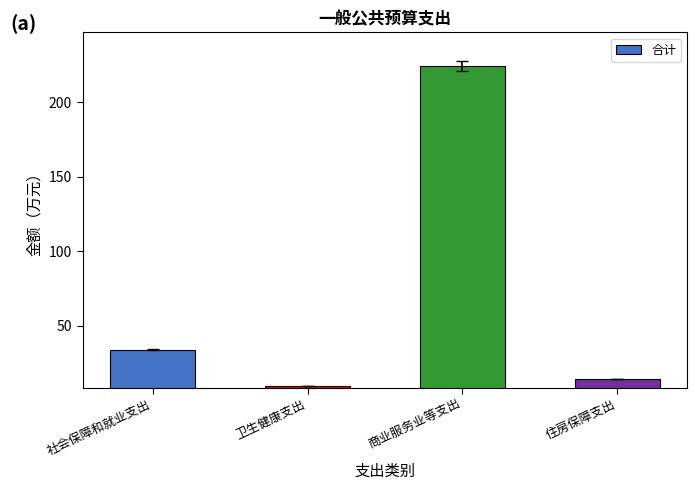

True or false: the data shows 224.7 at 商业服务业等支出.

True